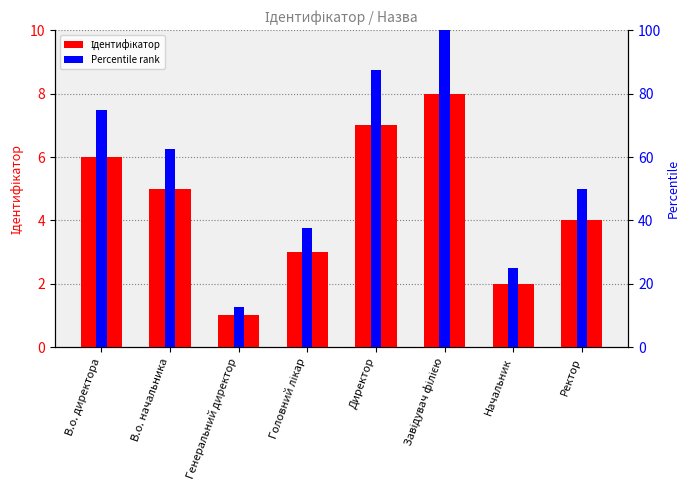

What is the difference between the Percentile rank values at В.о. начальника and Ректор?

12.5